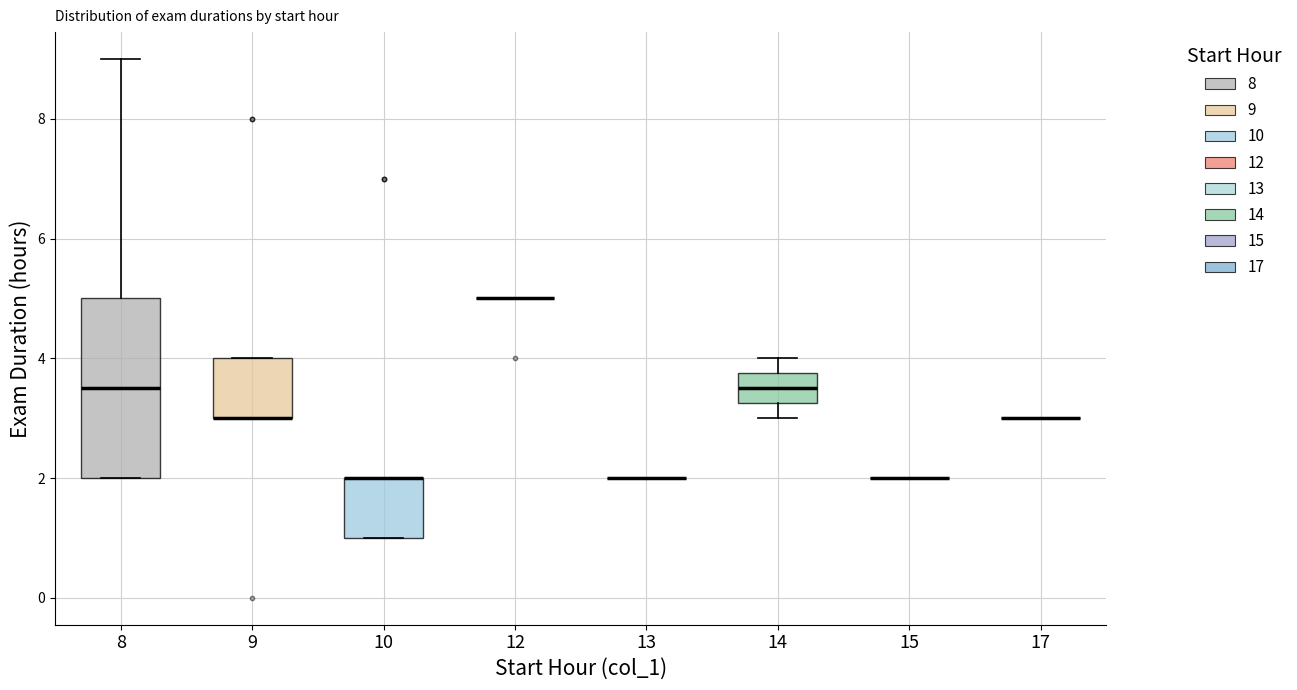

Which box is the tallest, from its lower edge to its upper edge?

8